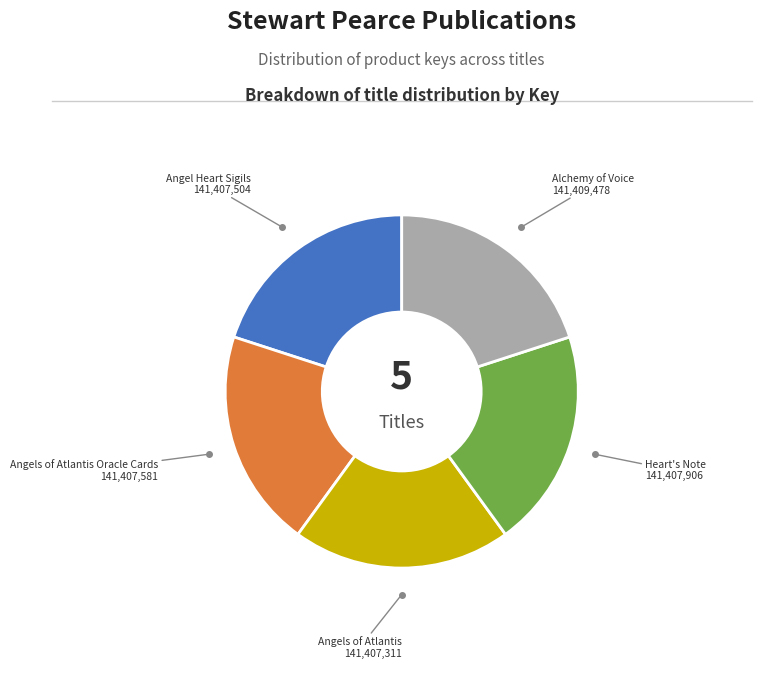

Is there a majority slice in this chart?

No